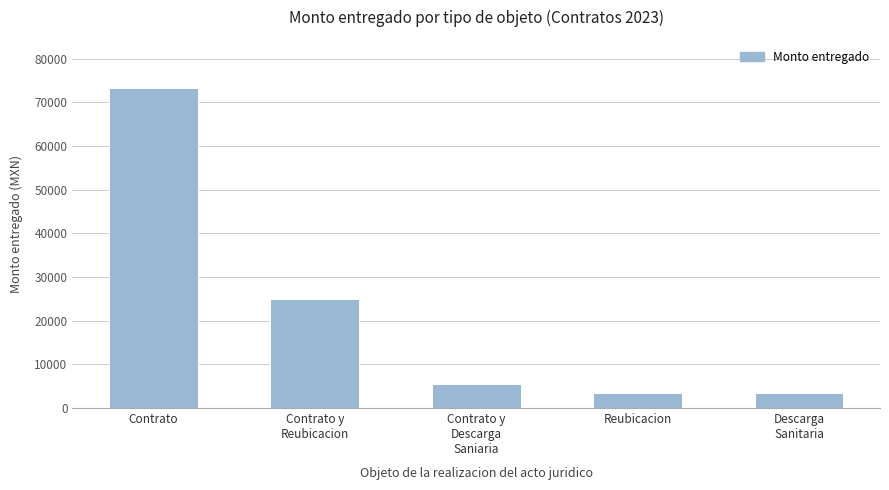

Where does the data first go above 5461?

Contrato